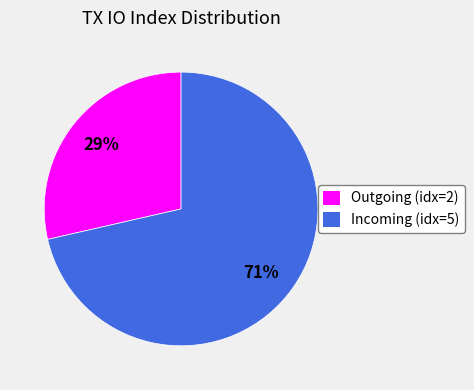

To the nearest percent, what is the average slice percentage?

50%